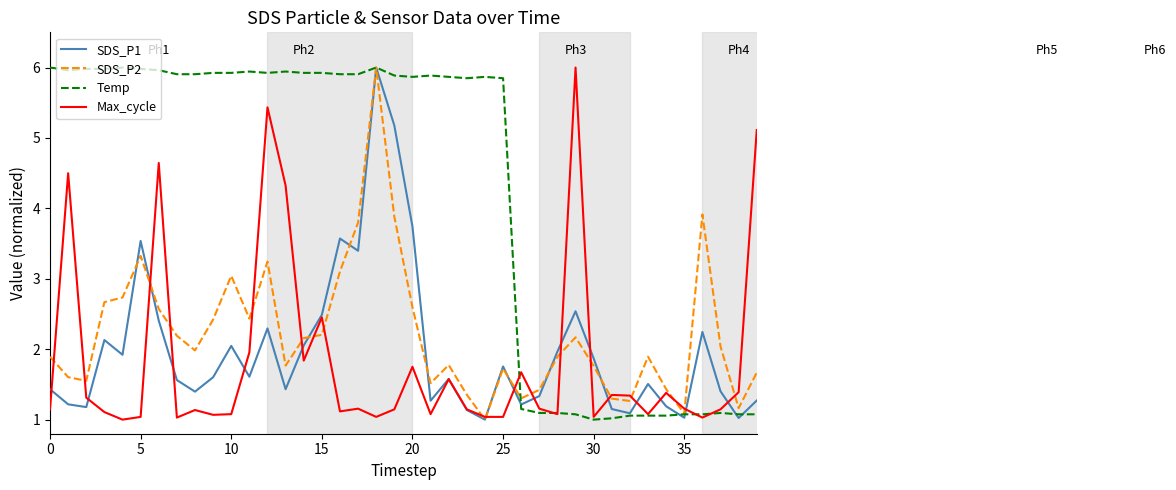

What is the minimum value shown in the chart?

1.0